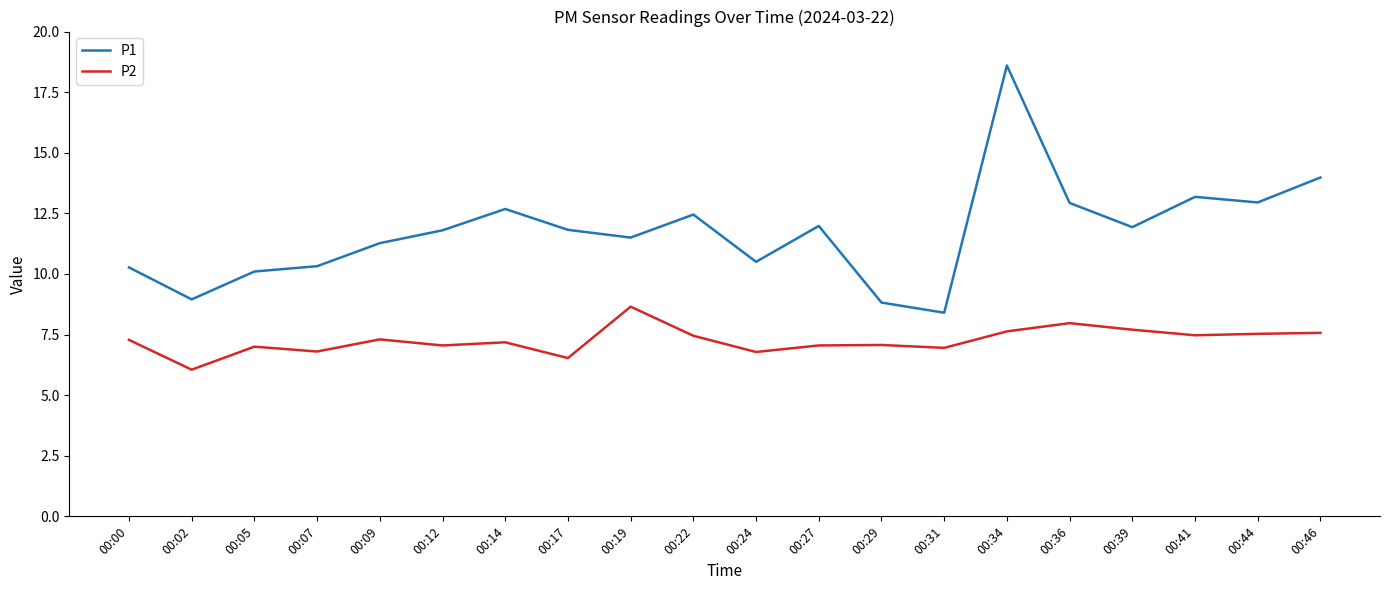

Is the value of P2 at 00:05 greater than the value of P1 at 00:05?

No